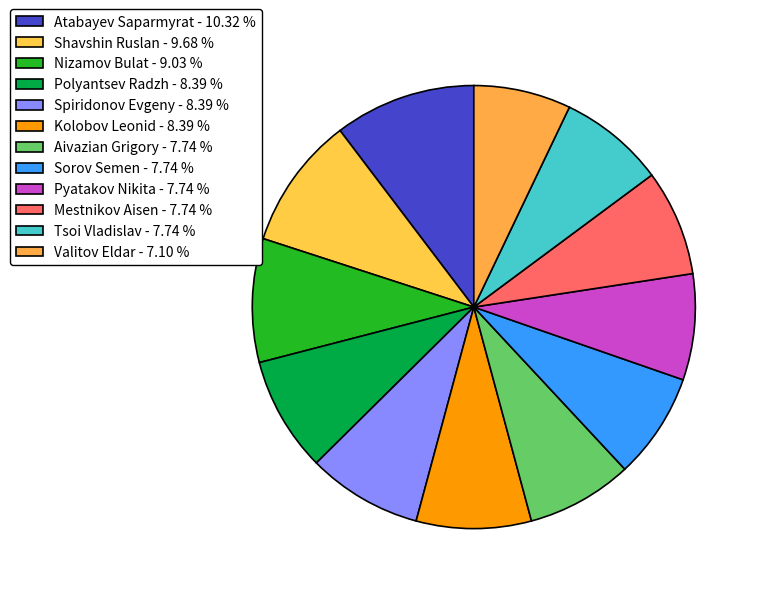

Is it true that Nizamov Bulat is 1% of the pie?

False